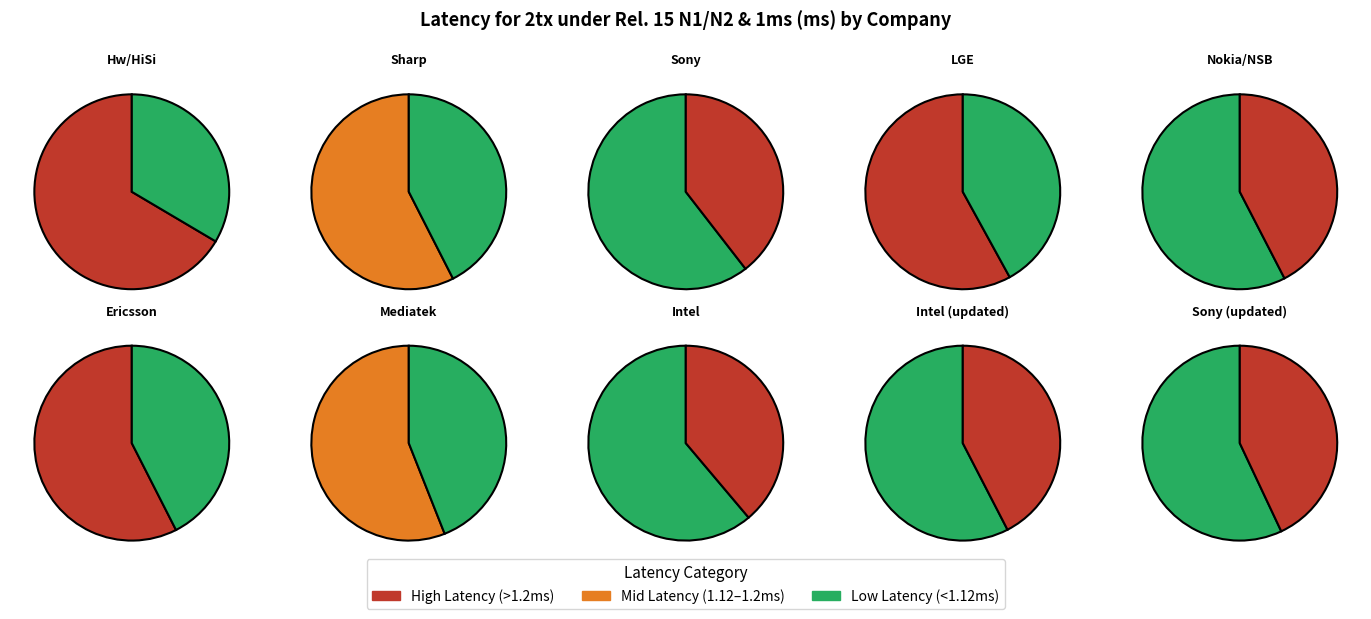

Does Ericsson account for over 50% of the chart?

No